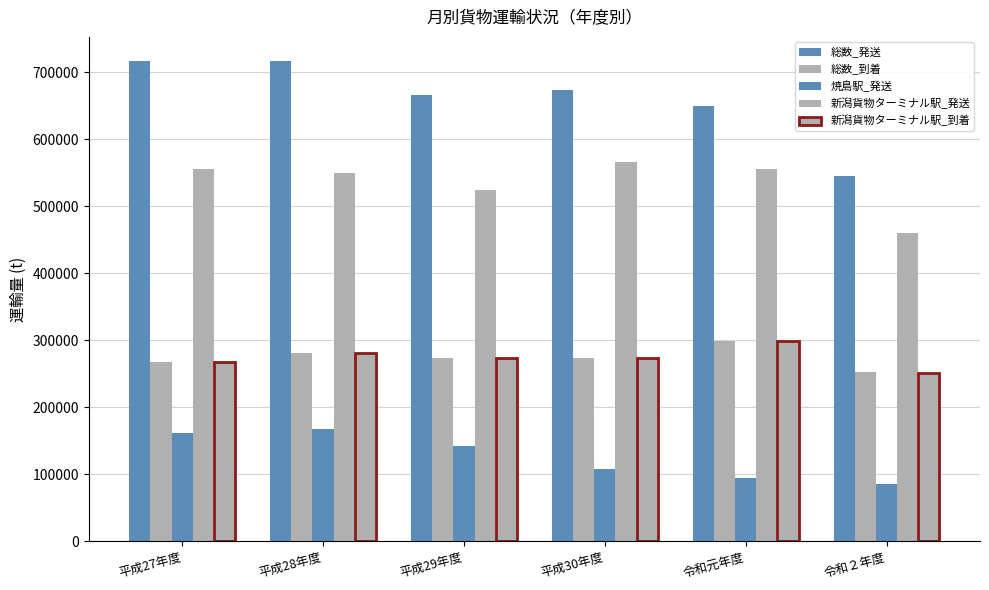

How many distinct data groups are displayed?

5